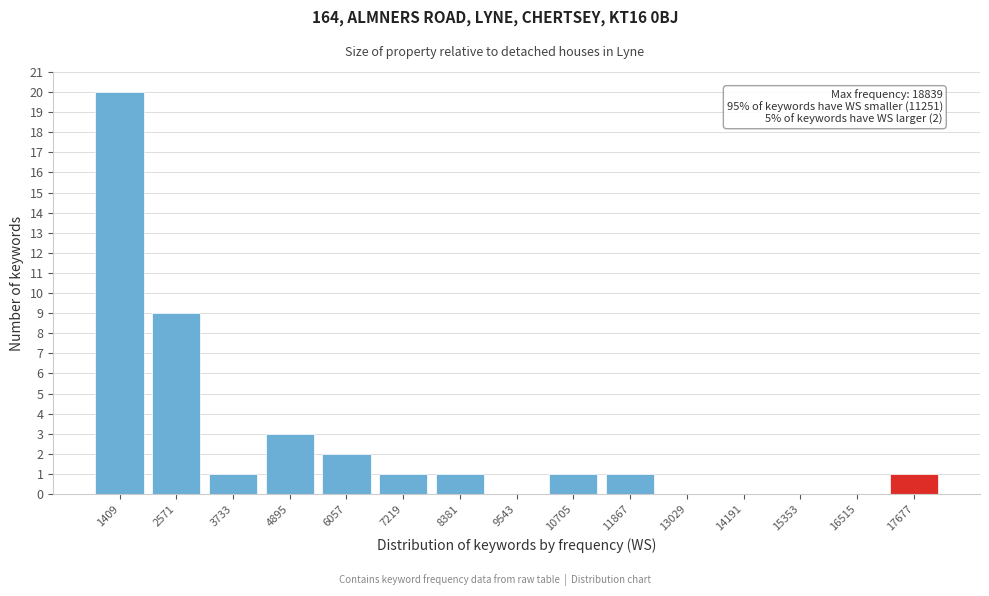

Reading left to right, list all the values displayed in this chart.

1409=20	2571=9	3733=1	4895=3	6057=2	7219=1	8381=1	9543=0	10705=1	11867=1	13029=0	14191=0	15353=0	16515=0	17677=1